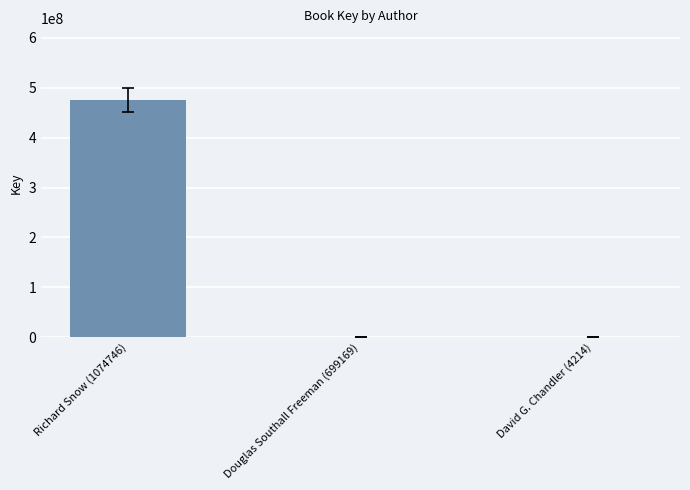

How many distinct data groups are displayed?

1